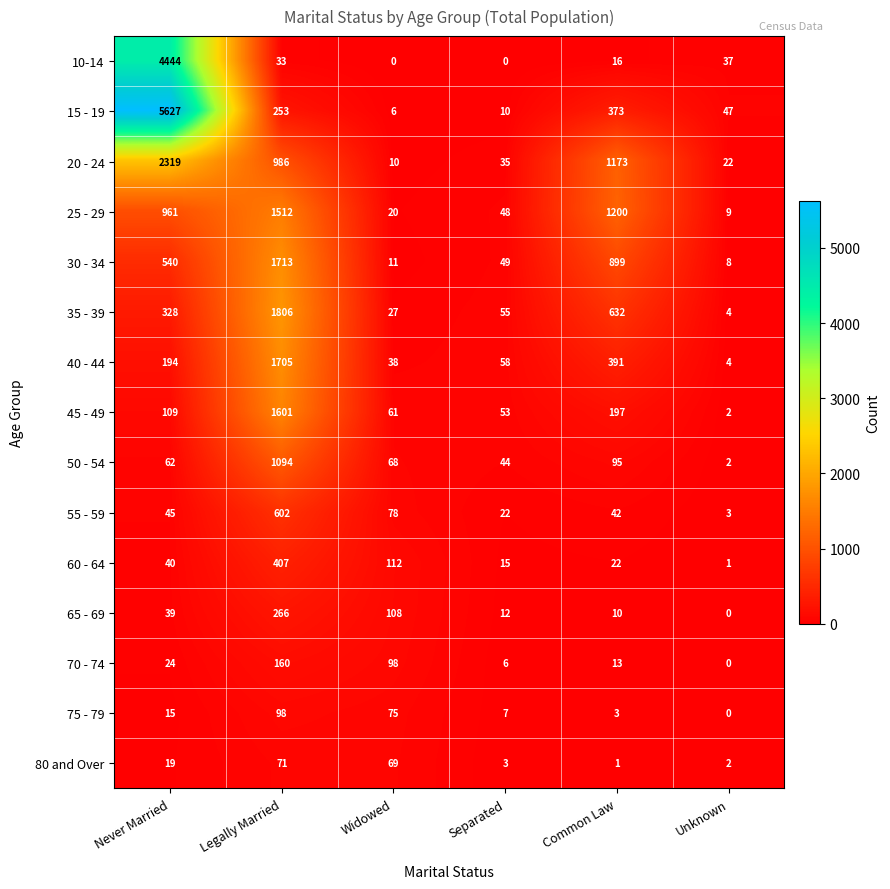

What is the approximate value of 80 and Over at Never Married, to the nearest 10?

20